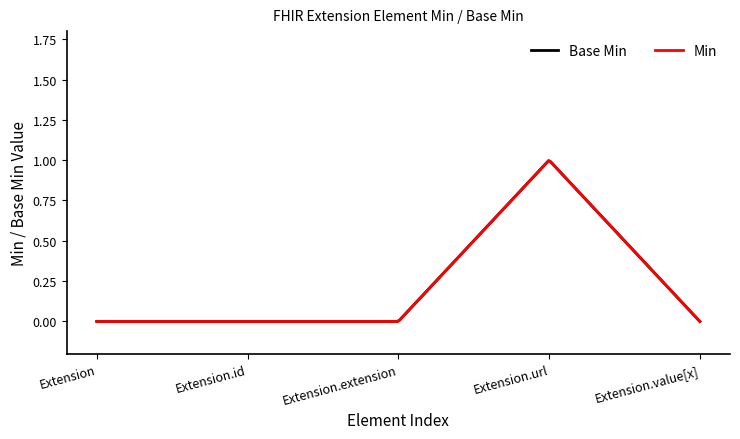

At which category is the sum across all series the highest?

Extension.url